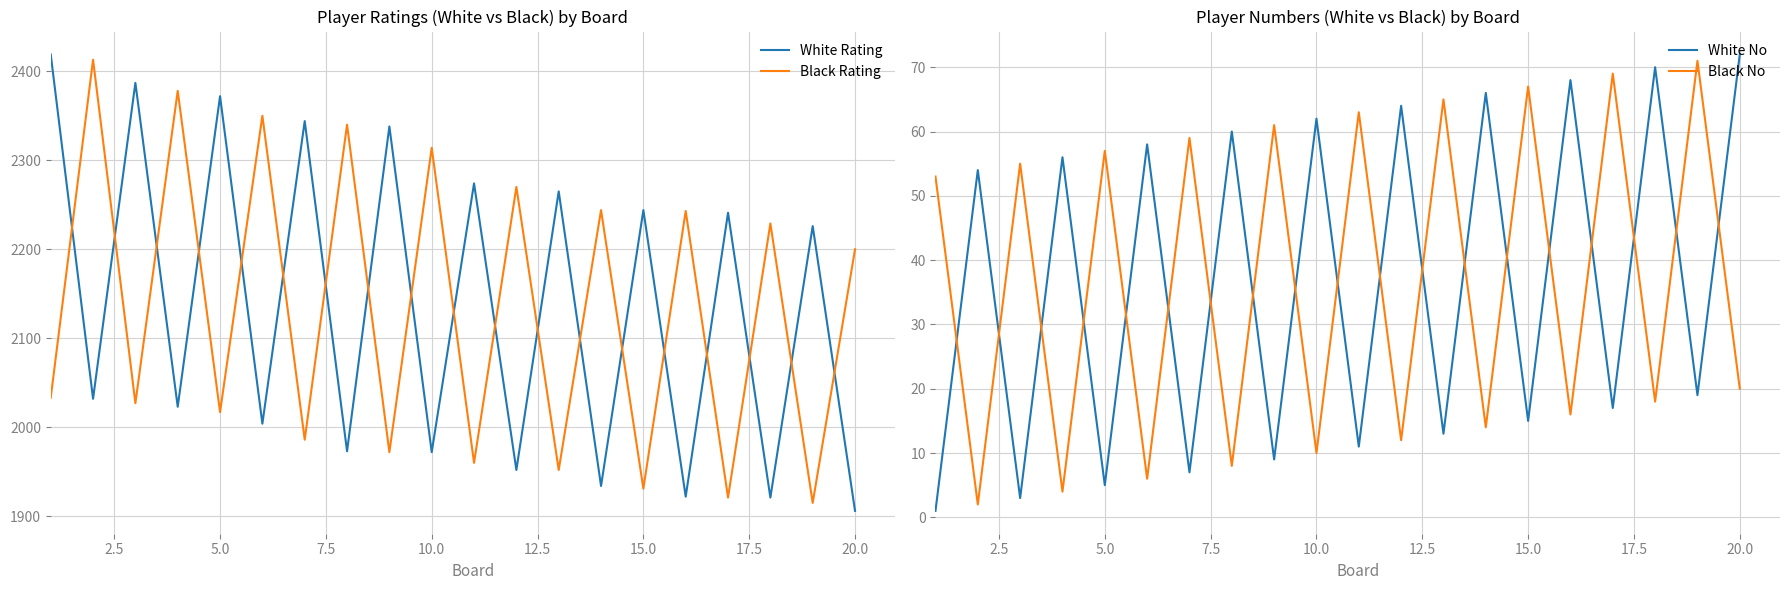

The value of White No at 14 is 15. True or false?

True